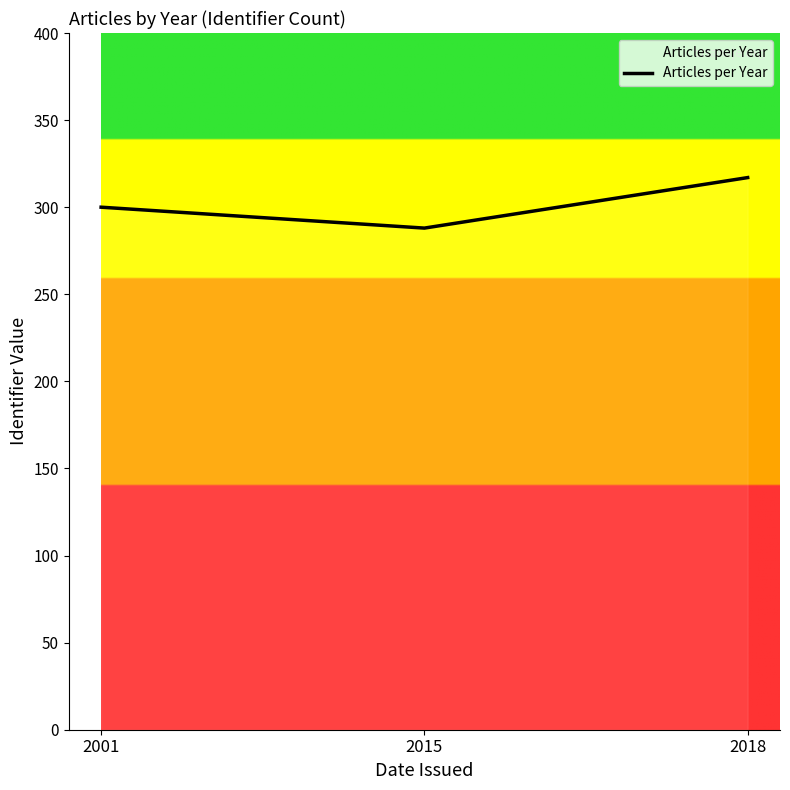

What is the greatest value displayed?

317